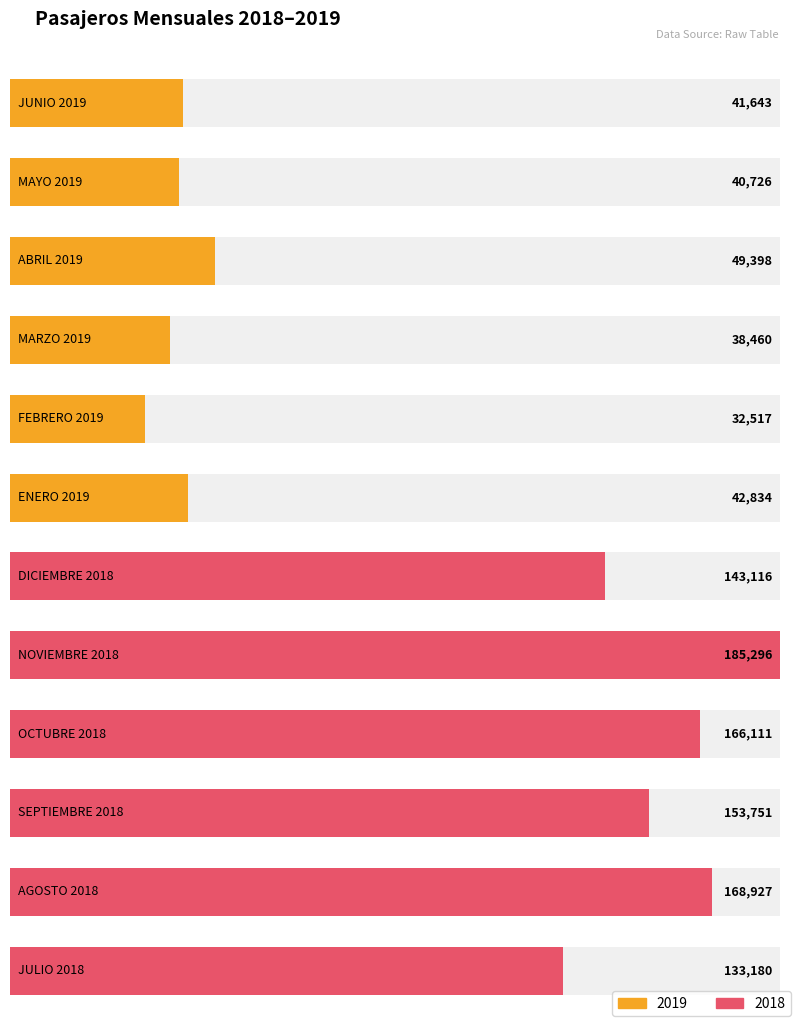

How many data points does each series have?

6